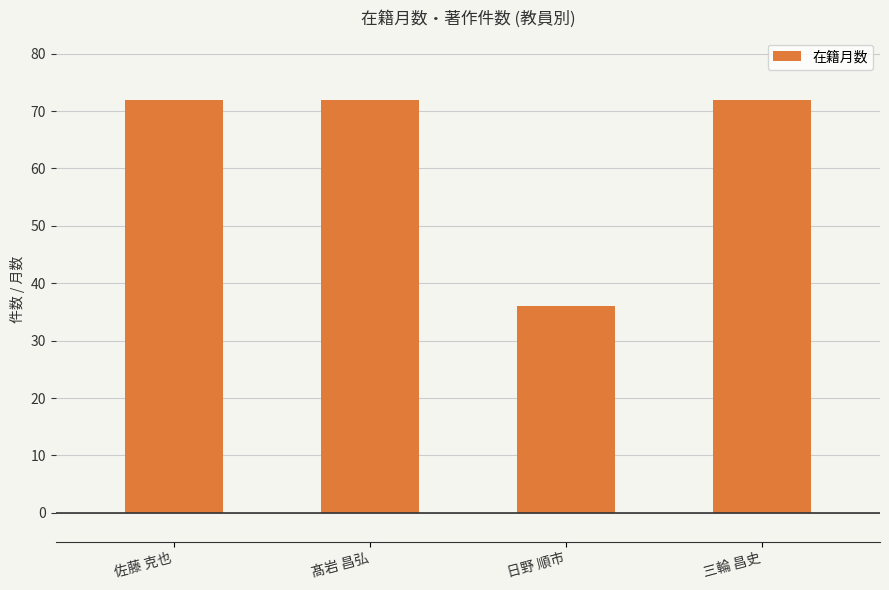

Approximately how many times larger is the value at 三輪 昌史 compared to 髙岩 昌弘?

1.0